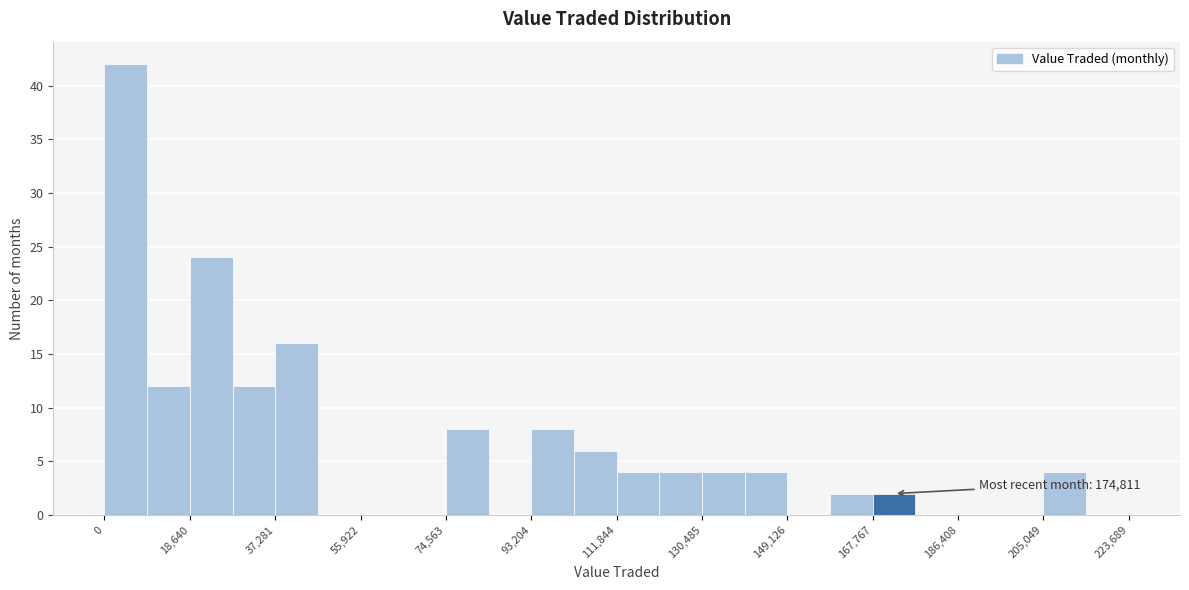

Which range on the x-axis has the tallest bar?

0 to 10000